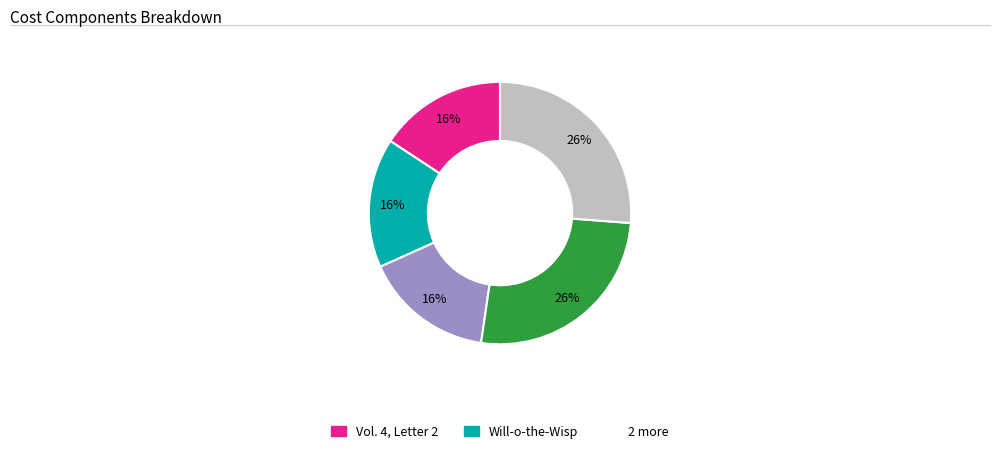

To the nearest percent, what is the average slice percentage?

20%